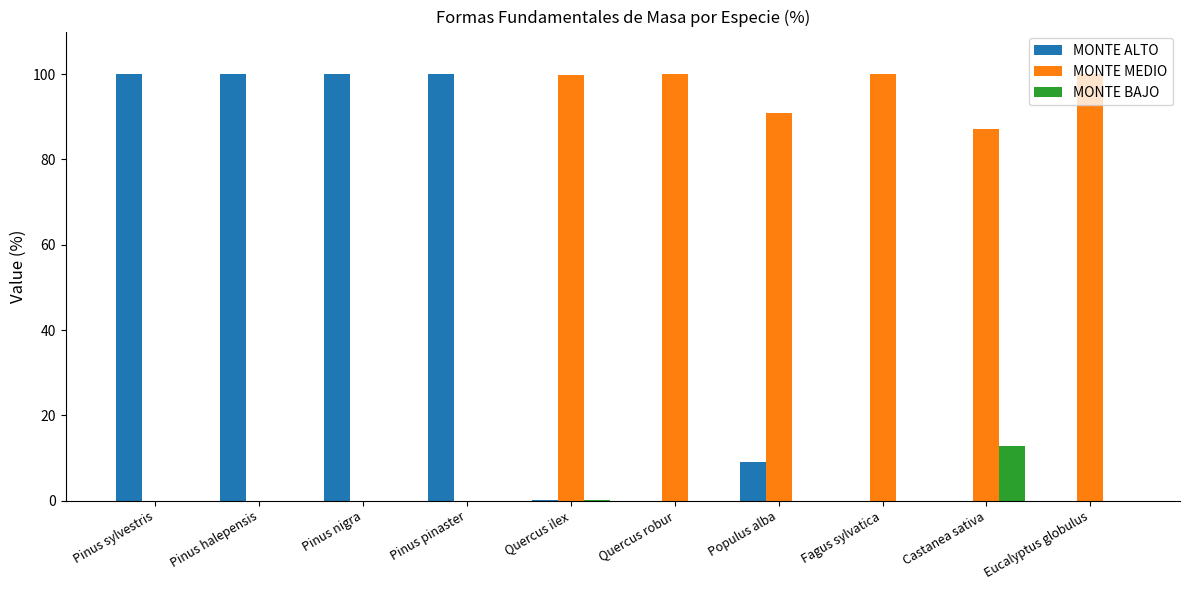

The MONTE ALTO series shows 0.0 at Eucalyptus globulus. True or false?

True